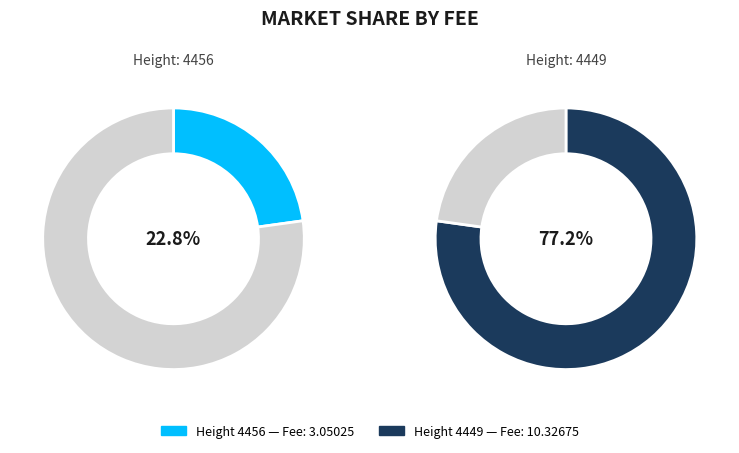

How much of the chart is everything except 4449?

22.8%